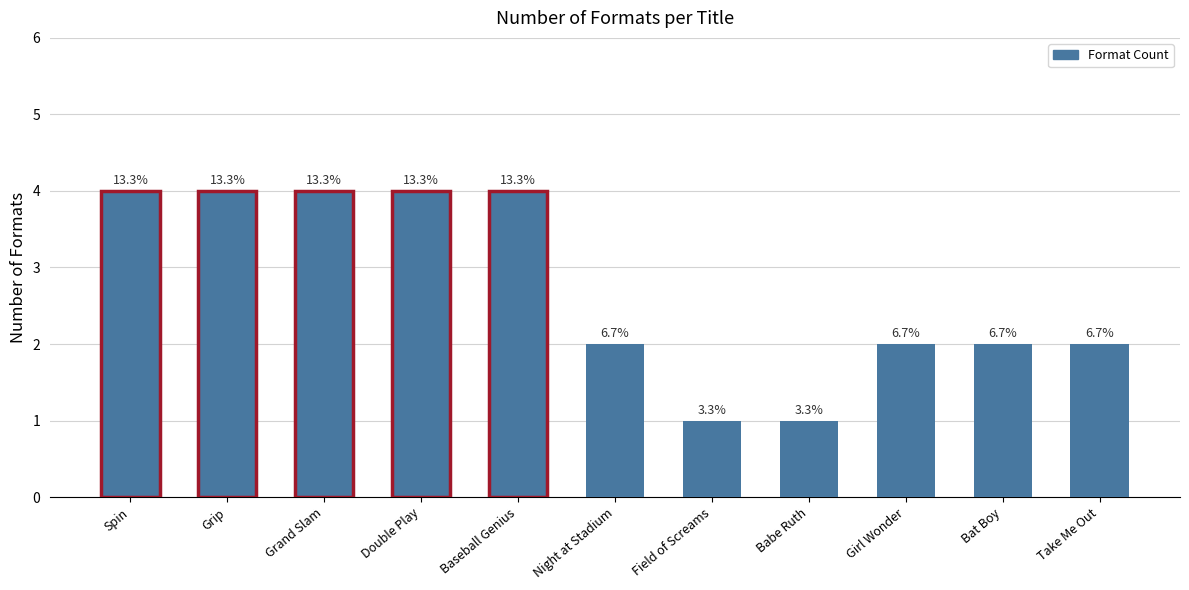

What is the ratio of the value at Bat Boy to the value at Baseball Genius?

0.5